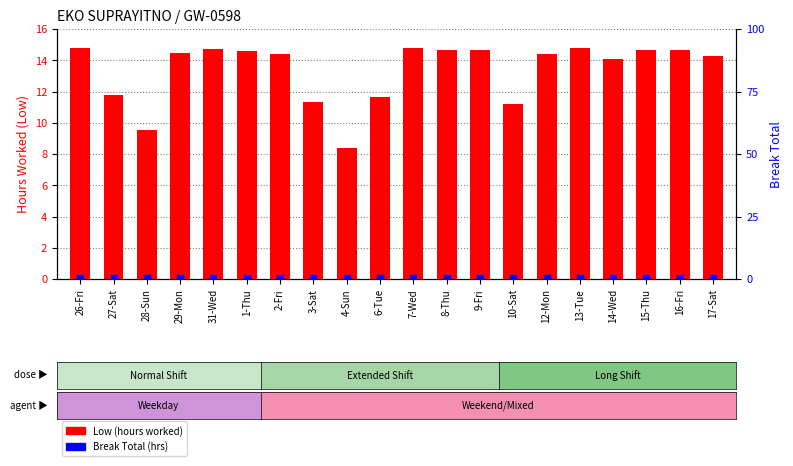

Which series has the largest total across all categories?

Low (hours worked)